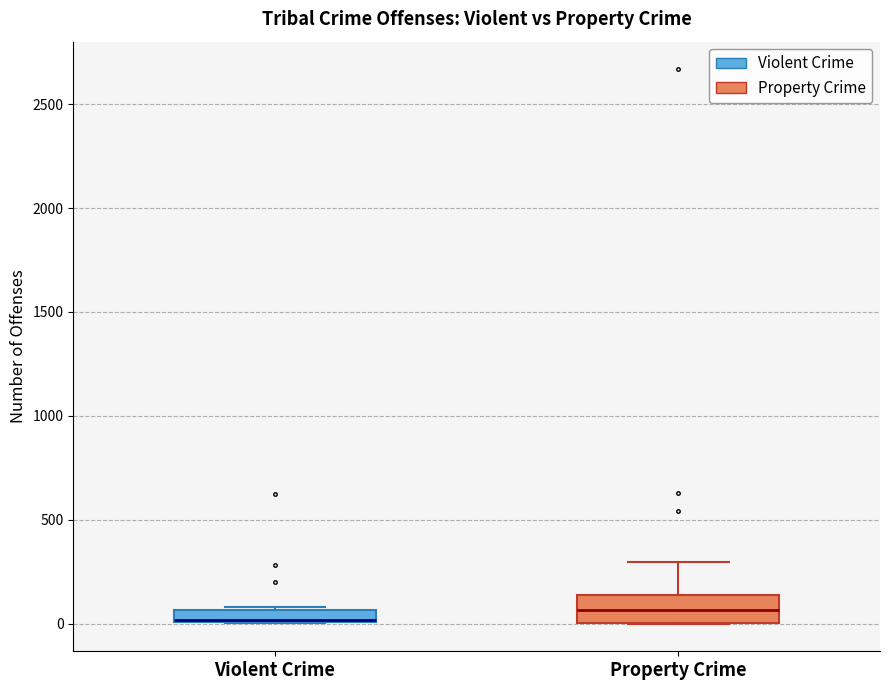

Where does the median line of the box for Property Crime sit on the y-axis? The values are not printed on the chart, so give them approximately, as read against the axis.

50